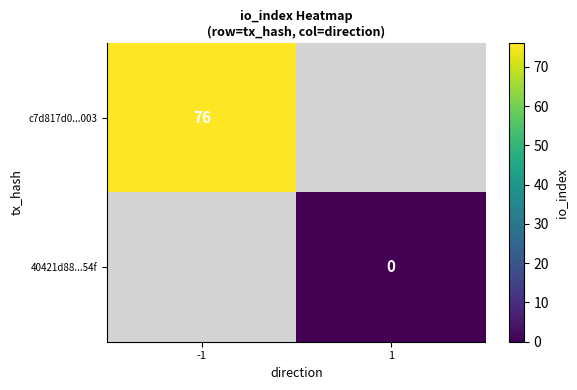

Is the value of 40421d88...54f at 1 greater than the value of c7d817d0...003 at -1?

No